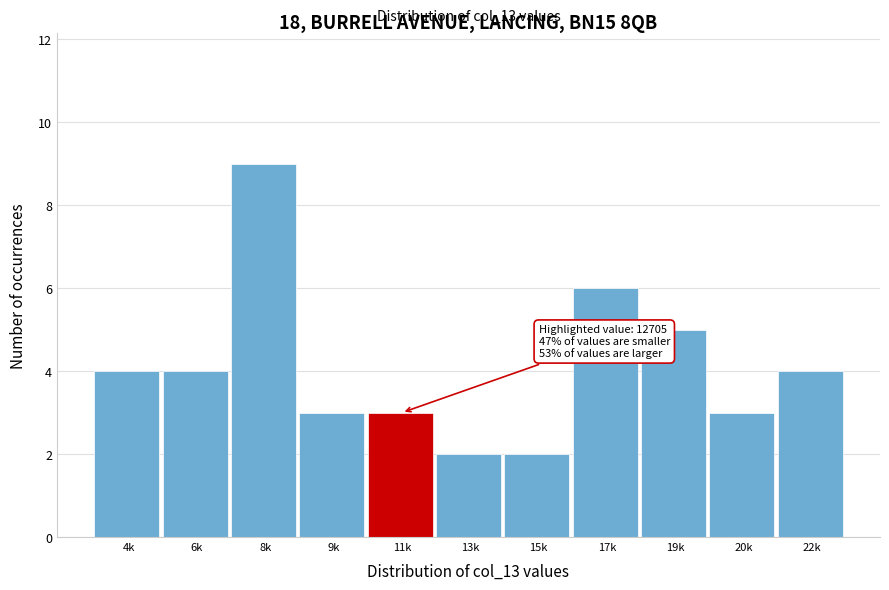

Reading left to right, extract all data points from this chart.

4k=4	6k=4	8k=9	9k=3	11k=3	13k=2	15k=2	17k=6	19k=5	20k=3	22k=4